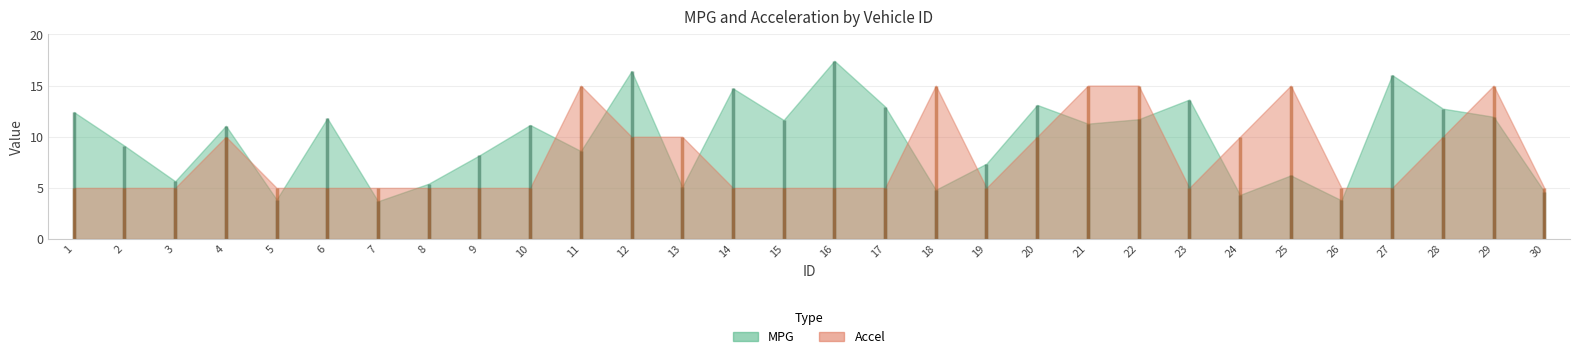

Where is MPG nearest to the value 10?

2